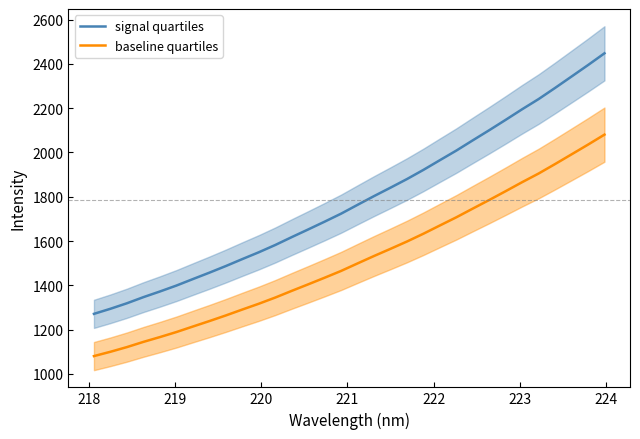

What is the average value of the baseline quartiles series?

1516.8